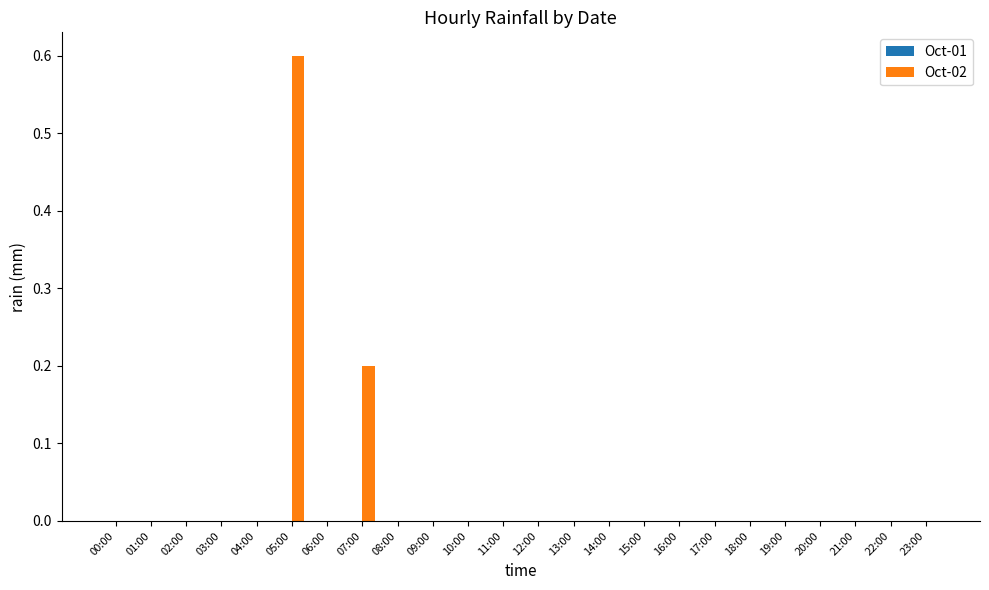

What is the sum of all values?

0.8